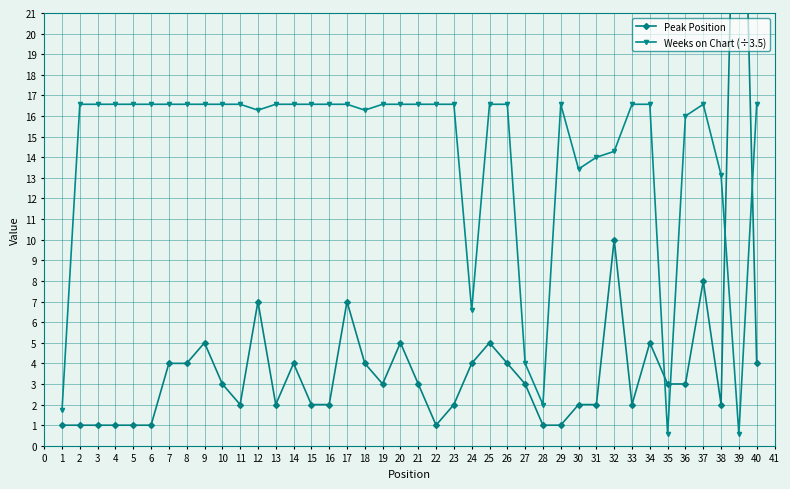

True or false: Weeks on Chart (÷3.5) and Peak Position cross at least once.

True